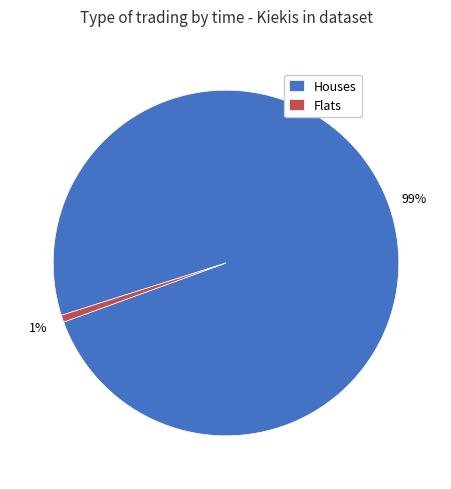

To the nearest percent, what is the average slice percentage?

50%